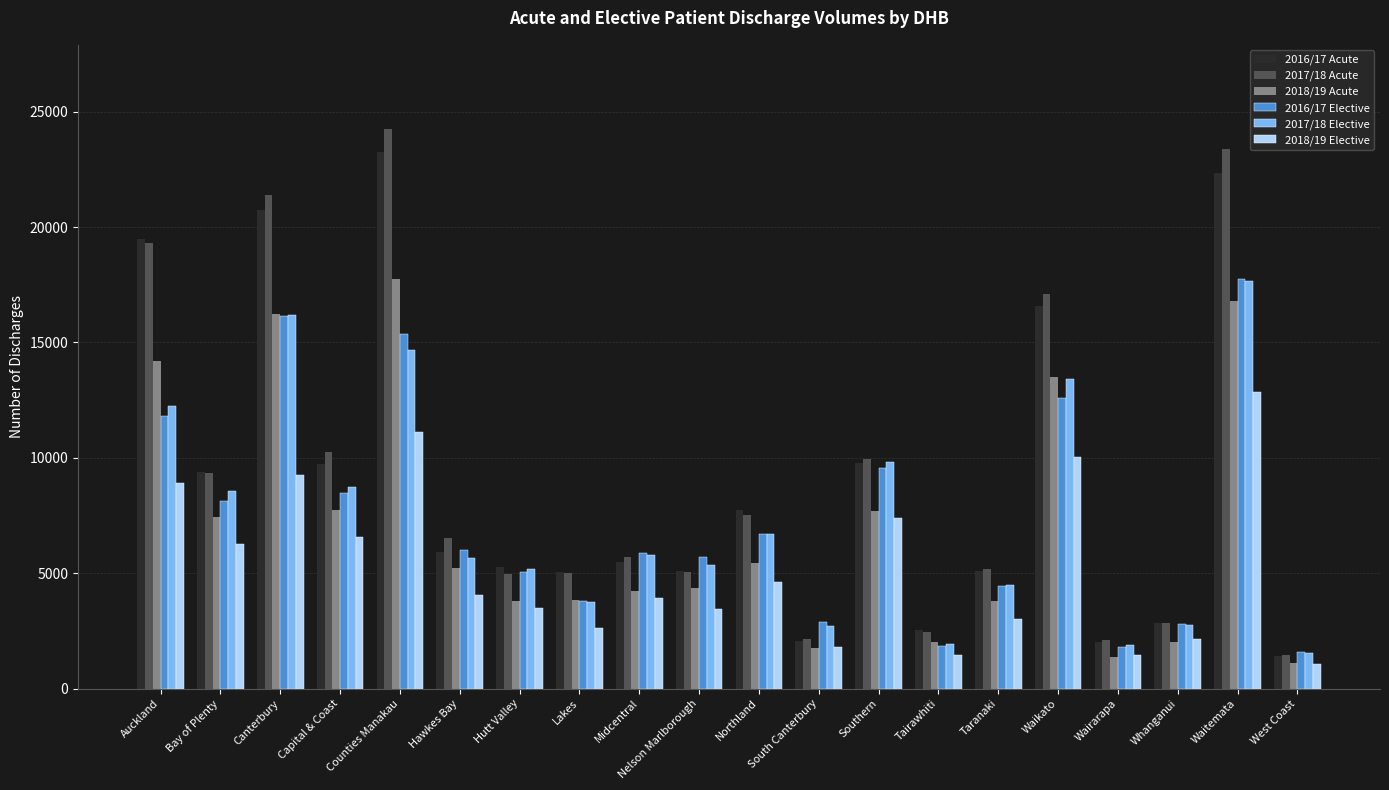

Which label corresponds to the largest value in the chart?

Counties Manakau